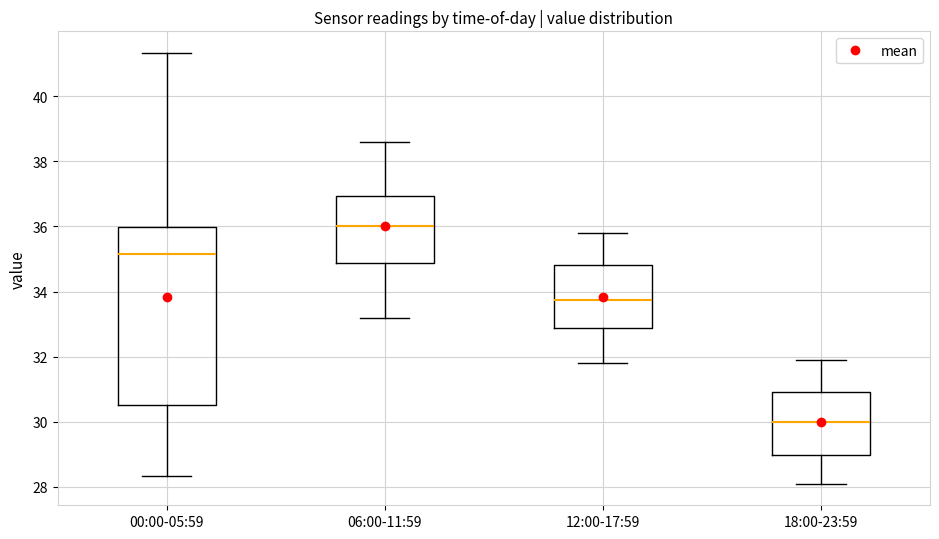

Where does the upper whisker of the box for 06:00-11:59 end on the y-axis? The values are not printed on the chart, so give them approximately, as read against the axis.

38.6